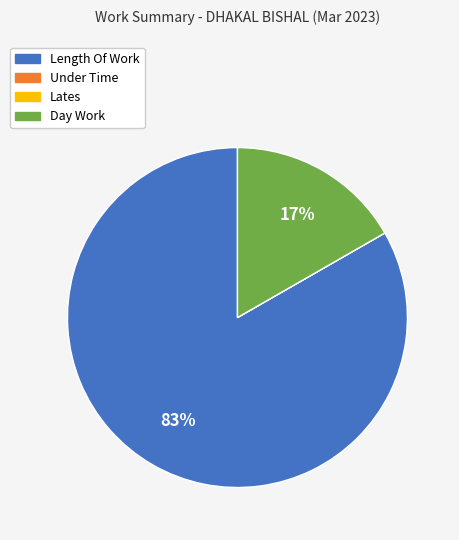

What is the largest slice in the pie chart?

Length Of Work